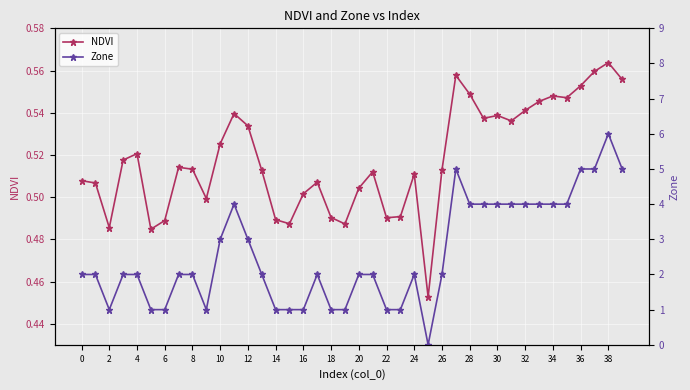

At which category is the sum across all series the highest?

38